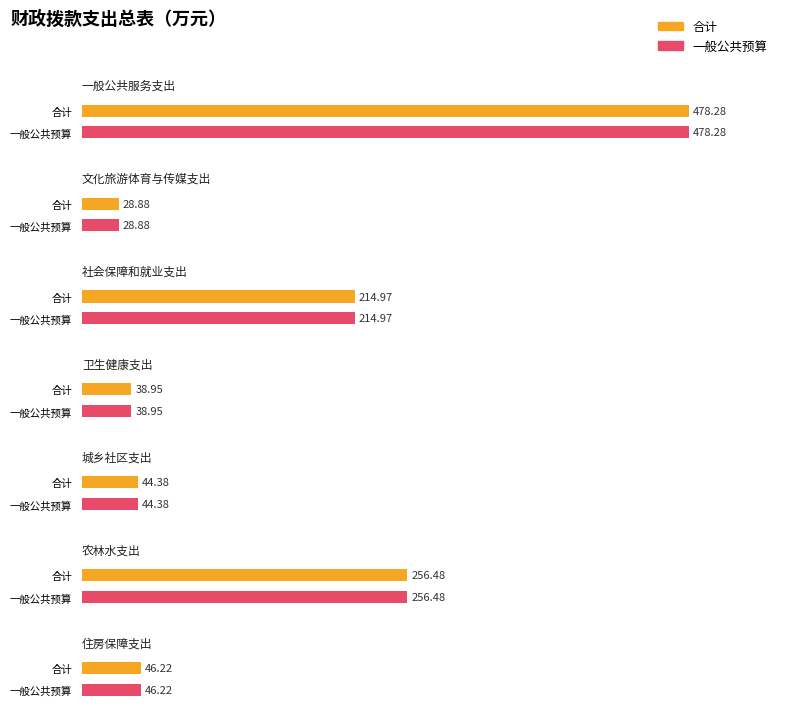

Rank the series at 住房保障支出 from highest to lowest value.

合计, 一般公共预算